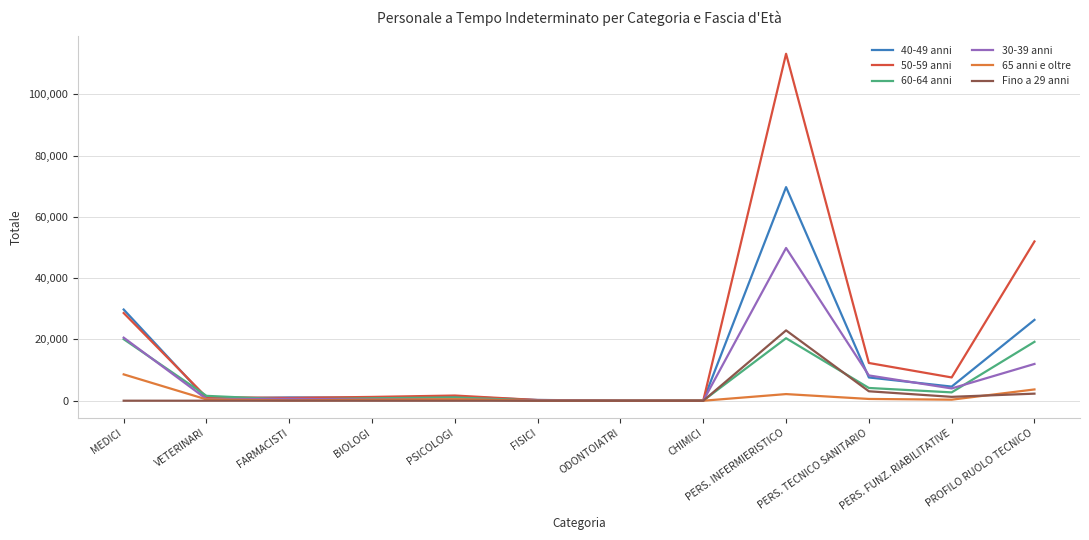

Does the chart have visible grid lines?

Yes